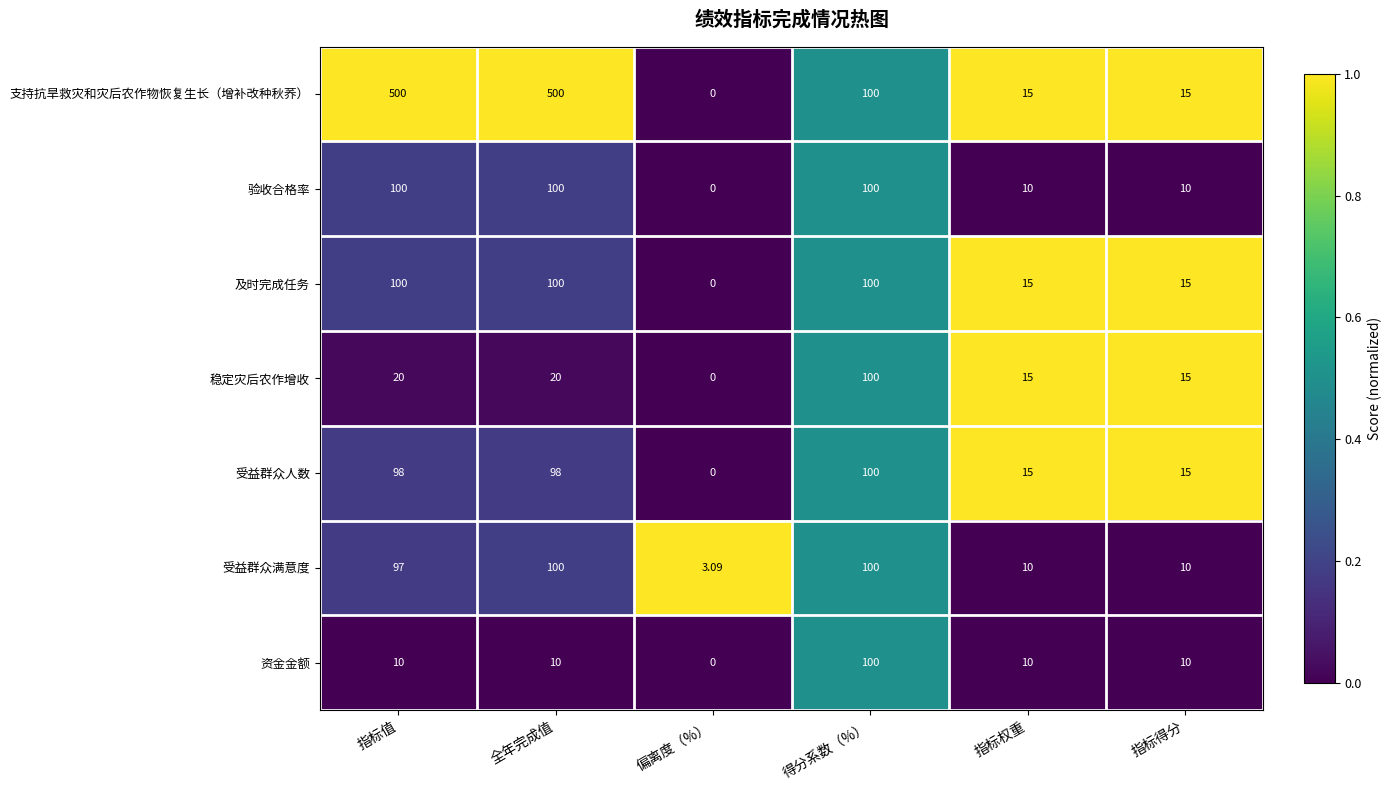

At how many categories does at least one series exceed 0?

6